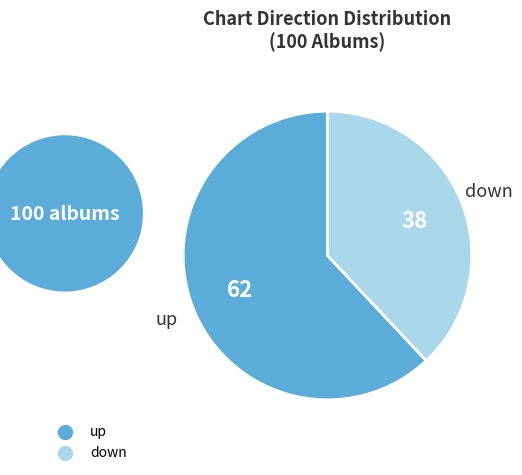

Is it true that down is 52% of the pie?

False